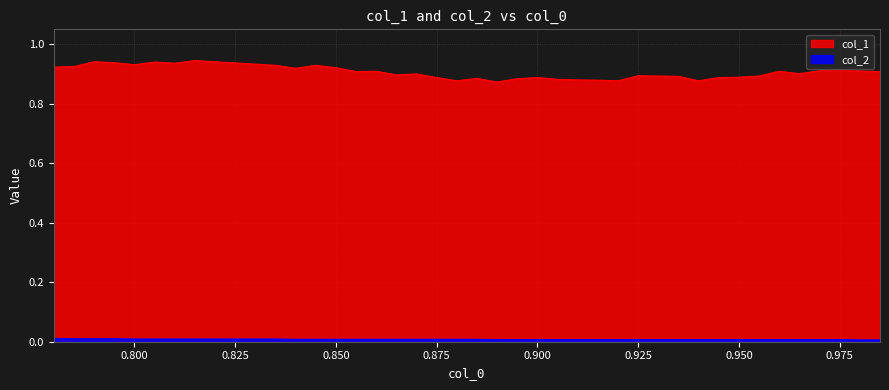

At 0.93, list the series in order from largest to smallest.

col_1, col_2